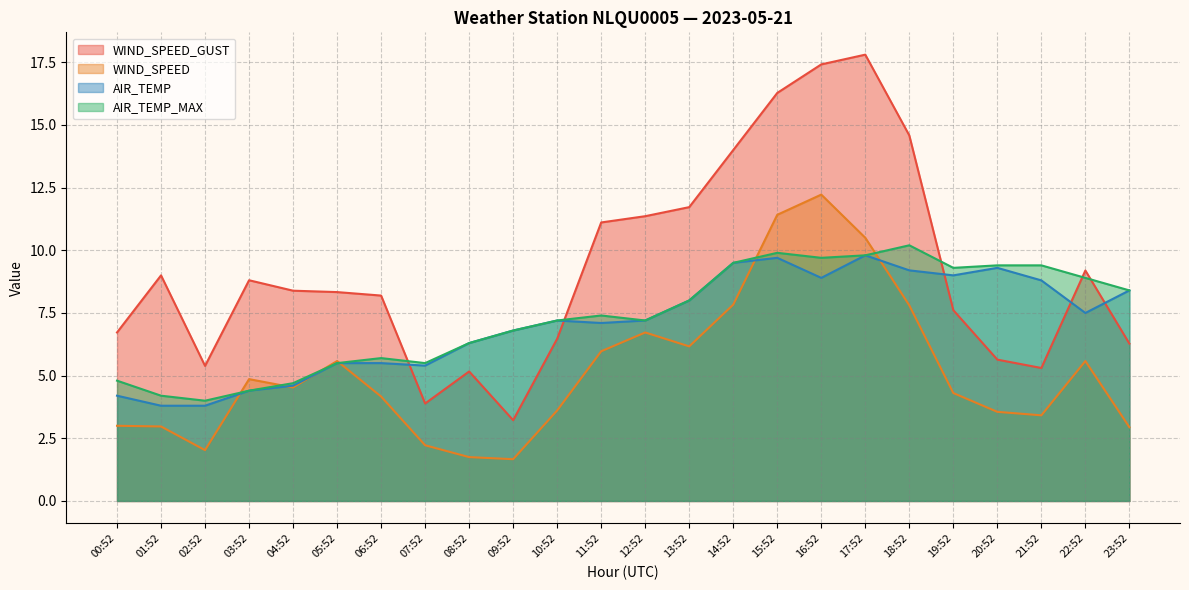

At which label does WIND_SPEED_GUST reach its minimum?

09:52